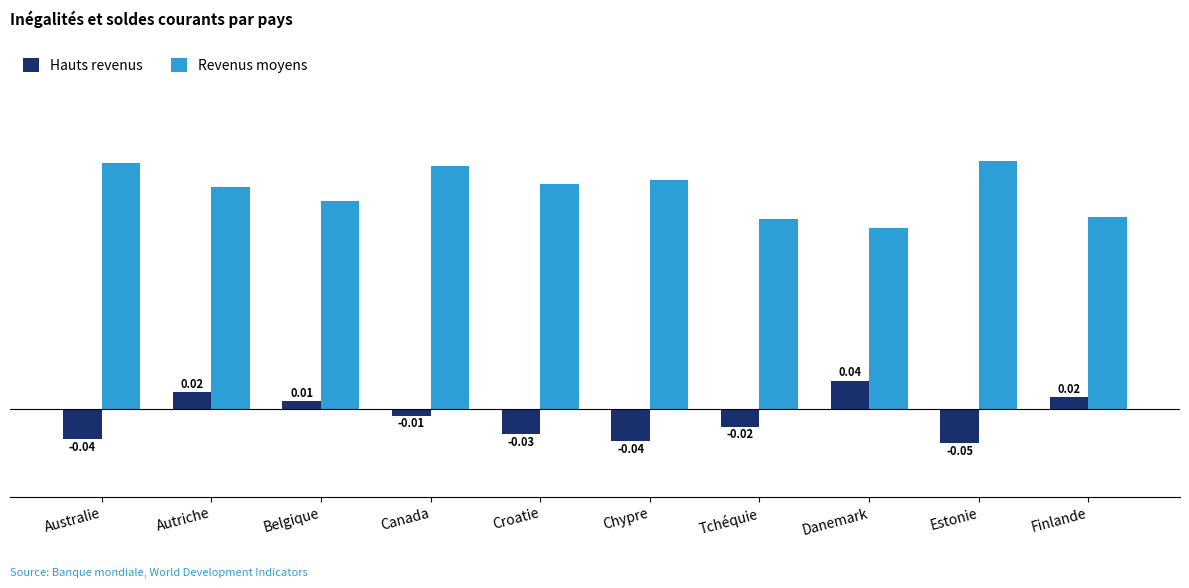

At which label does Hauts revenus first exceed 0?

Autriche